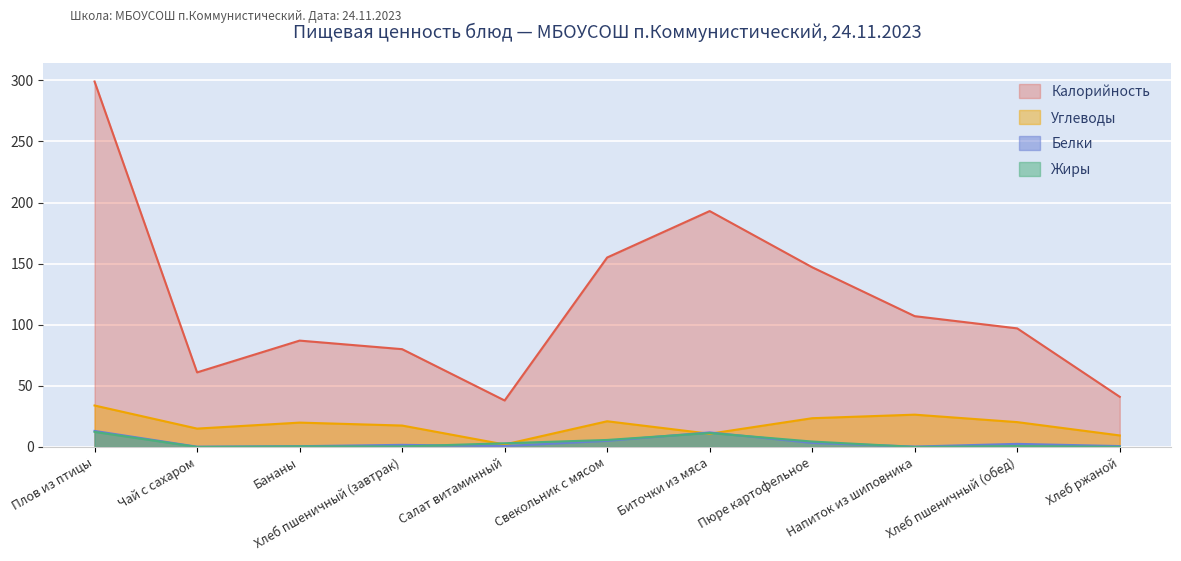

Is the value of Жиры at Плов из птицы greater than the value of Белки at Свекольник с мясом?

Yes